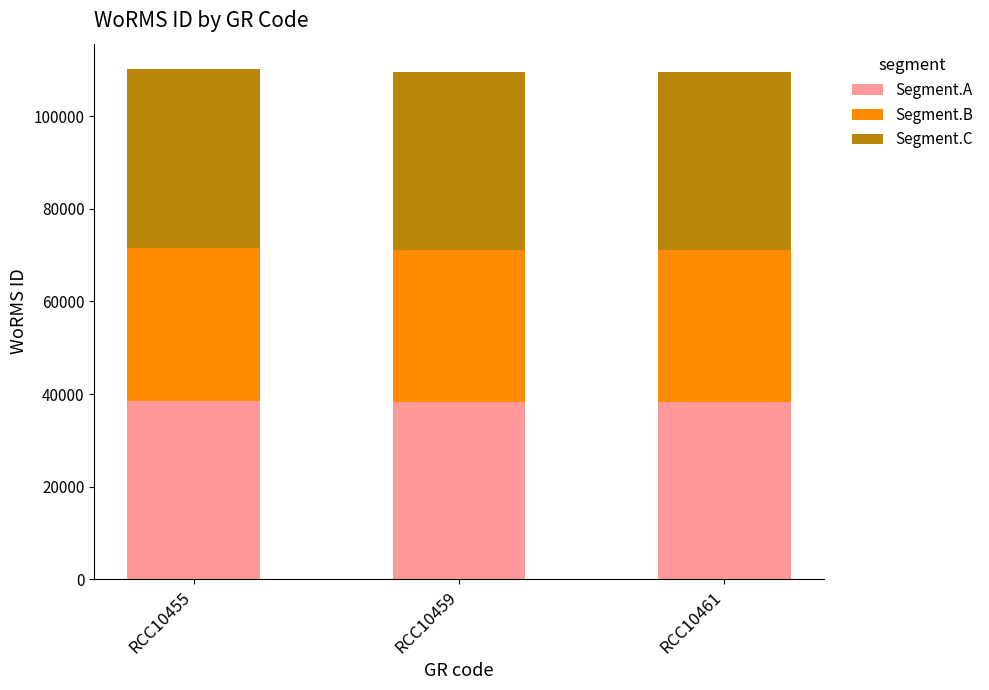

How many bars are there in total?

3